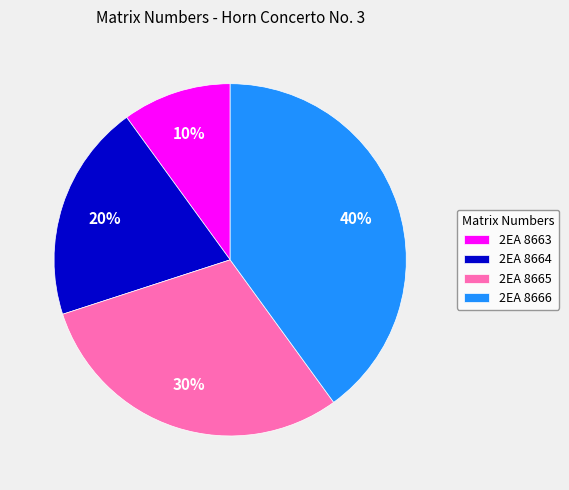

Approximately how many times larger is the value at 2EA 8664 compared to 2EA 8666?

0.5